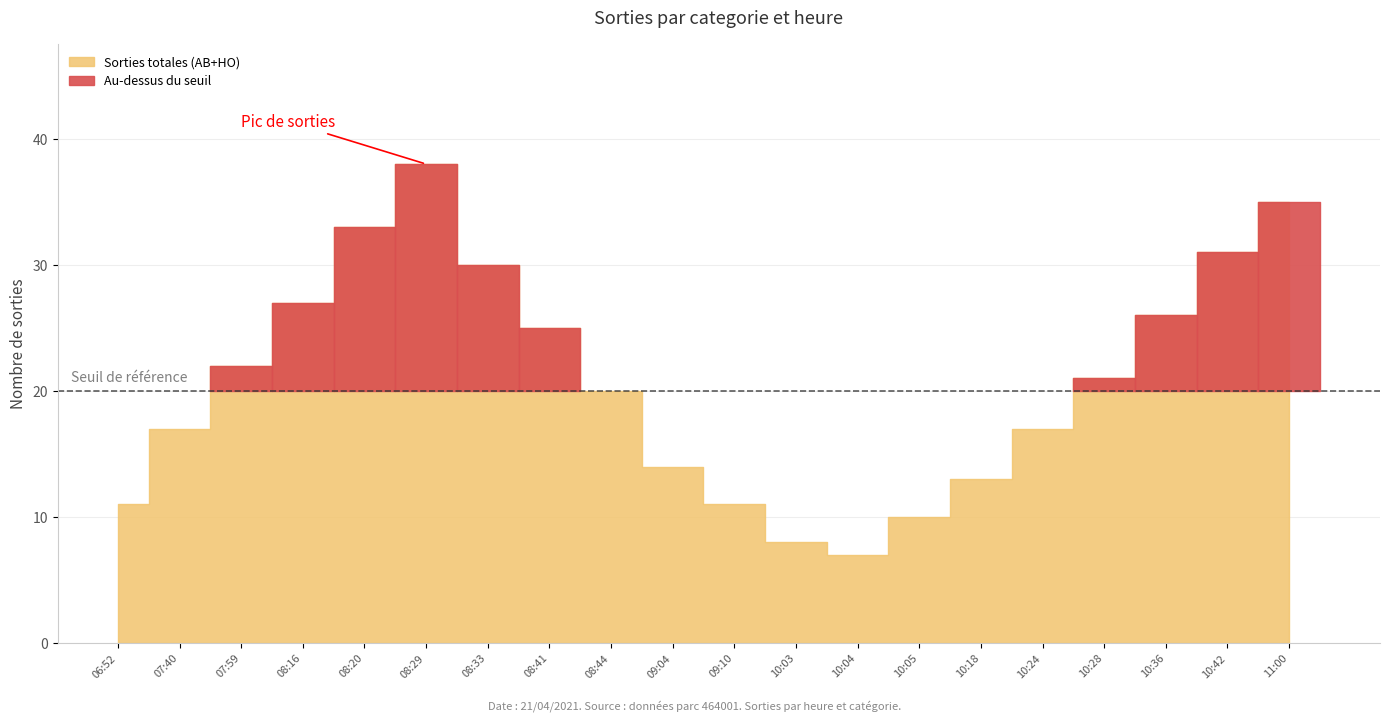

Reading left to right, what are all the values shown in this chart?

AB: 06:52=8	07:40=12	07:59=15	08:16=18	08:20=22	08:29=25	08:33=20	08:41=17	08:44=14	09:04=10	09:10=8	10:03=6	10:04=5	10:05=7	10:18=9	10:24=11	10:28=13	10:36=16	10:42=19	11:00=21
HO: 06:52=3	07:40=5	07:59=7	08:16=9	08:20=11	08:29=13	08:33=10	08:41=8	08:44=6	09:04=4	09:10=3	10:03=2	10:04=2	10:05=3	10:18=4	10:24=6	10:28=8	10:36=10	10:42=12	11:00=14